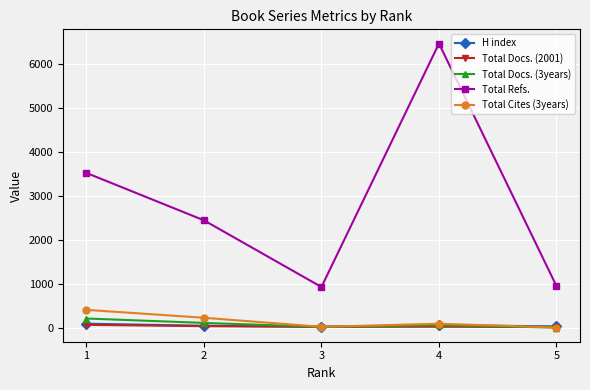

Between 1 and 5, which series saw the biggest shift?

Total Refs.